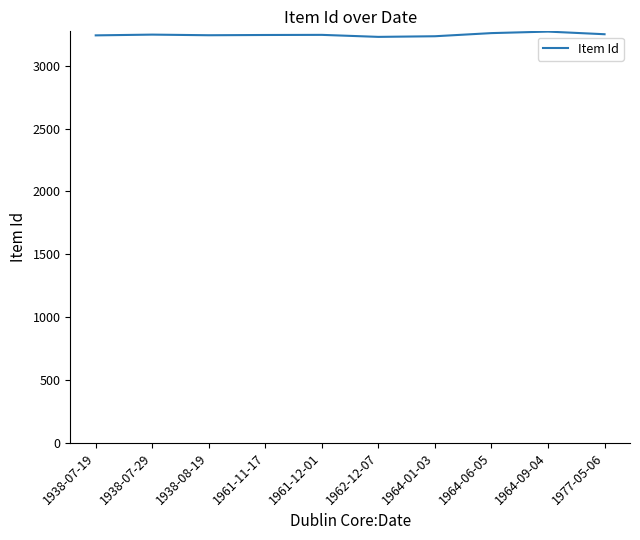

What is the maximum value shown in the chart?

3272